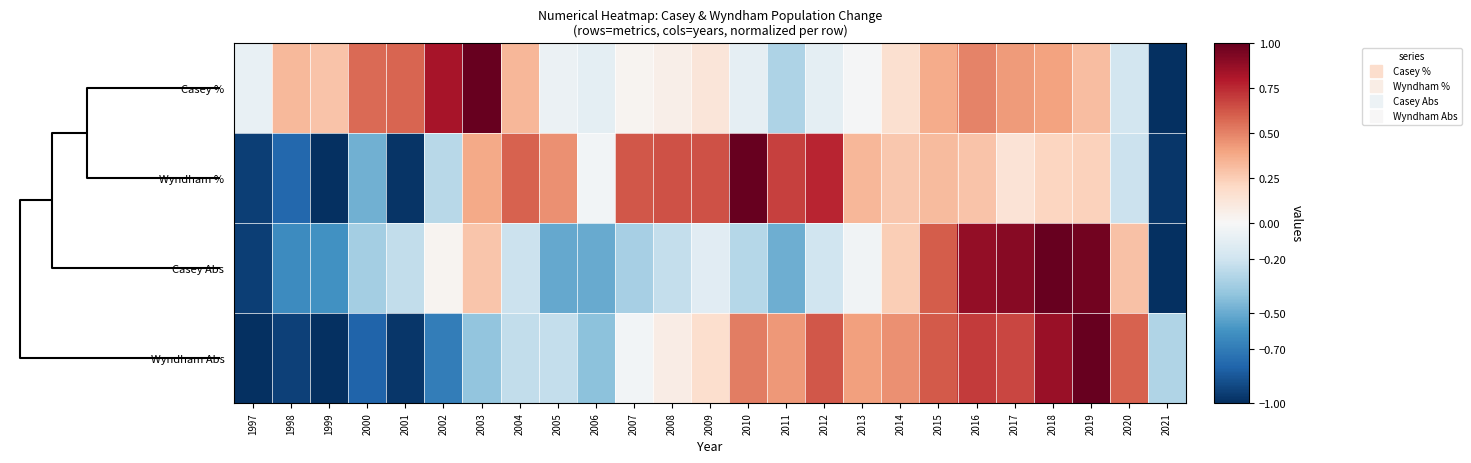

Reading right to left, what are all the values shown in this chart?

Casey %: 2021=-1.0	2020=-0.2	2019=0.3	2018=0.4	2017=0.4	2016=0.5	2015=0.4	2014=0.2	2013=-0.0	2012=-0.1	2011=-0.3	2010=-0.1	2009=0.1	2008=0.1	2007=0.0	2006=-0.1	2005=-0.1	2004=0.3	2003=1.0	2002=0.8	2001=0.6	2000=0.6	1999=0.3	1998=0.3	1997=-0.1
Wyndham %: 2021=-1.0	2020=-0.2	2019=0.2	2018=0.2	2017=0.1	2016=0.3	2015=0.3	2014=0.3	2013=0.3	2012=0.8	2011=0.7	2010=1.0	2009=0.6	2008=0.6	2007=0.6	2006=-0.0	2005=0.5	2004=0.6	2003=0.4	2002=-0.3	2001=-1.0	2000=-0.5	1999=-1.0	1998=-0.8	1997=-0.9
Casey Abs: 2021=-1.0	2020=0.3	2019=1.0	2018=1.0	2017=0.9	2016=0.9	2015=0.6	2014=0.2	2013=-0.0	2012=-0.2	2011=-0.5	2010=-0.3	2009=-0.1	2008=-0.2	2007=-0.3	2006=-0.5	2005=-0.5	2004=-0.2	2003=0.3	2002=0.0	2001=-0.2	2000=-0.3	1999=-0.6	1998=-0.6	1997=-0.9
Wyndham Abs: 2021=-0.3	2020=0.6	2019=1.0	2018=0.9	2017=0.7	2016=0.7	2015=0.6	2014=0.5	2013=0.4	2012=0.6	2011=0.4	2010=0.5	2009=0.2	2008=0.1	2007=-0.0	2006=-0.4	2005=-0.2	2004=-0.2	2003=-0.4	2002=-0.7	2001=-1.0	2000=-0.8	1999=-1.0	1998=-0.9	1997=-1.0